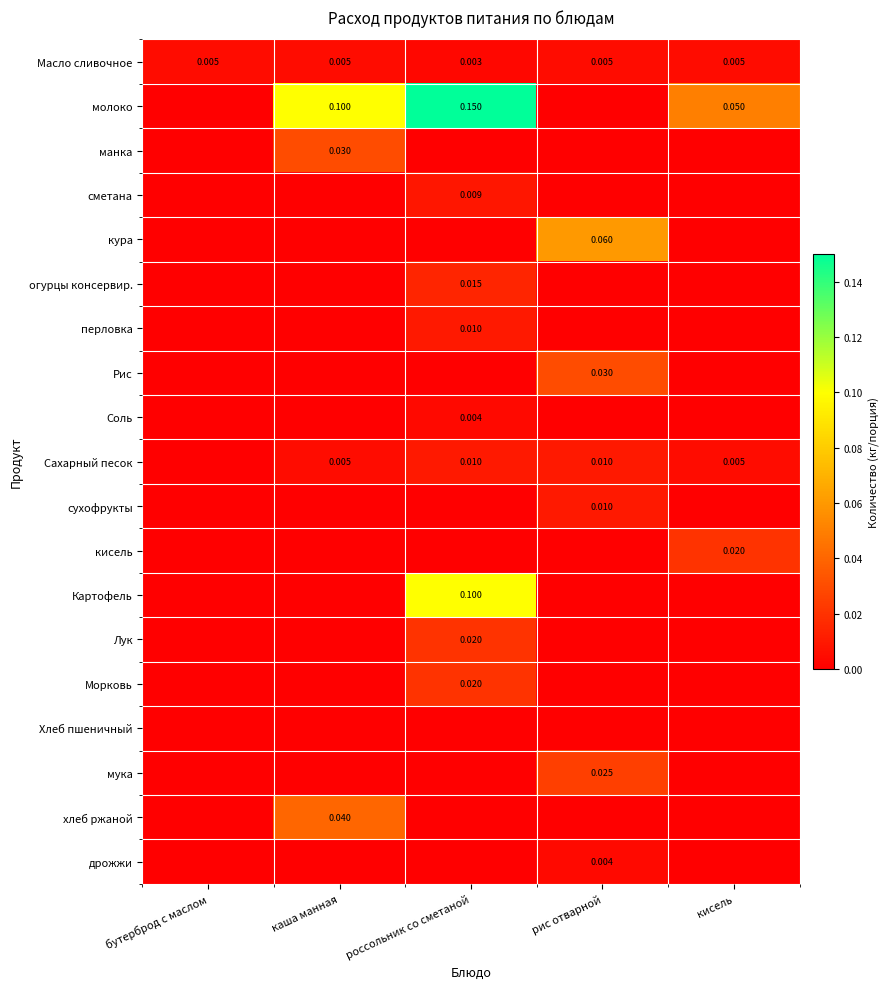

How many series are shown in this chart?

19